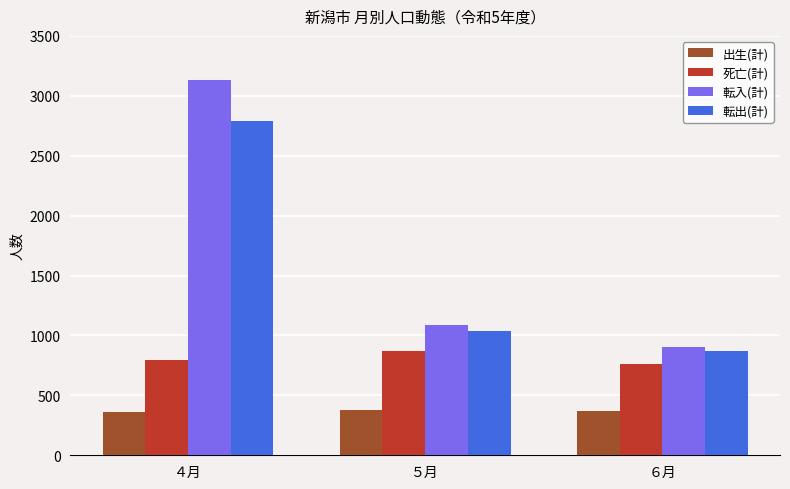

List the labels in order of 転出(計) value, smallest first.

６月, ５月, ４月